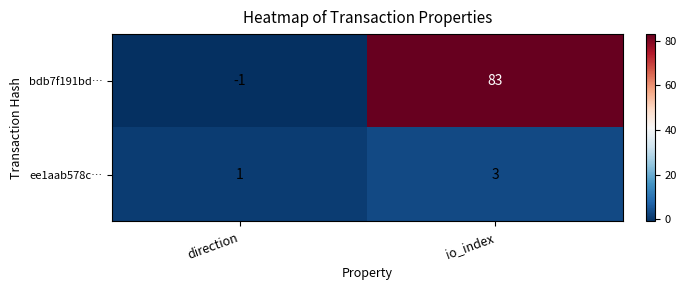

The value of ee1aab578c… at direction is 1. True or false?

True